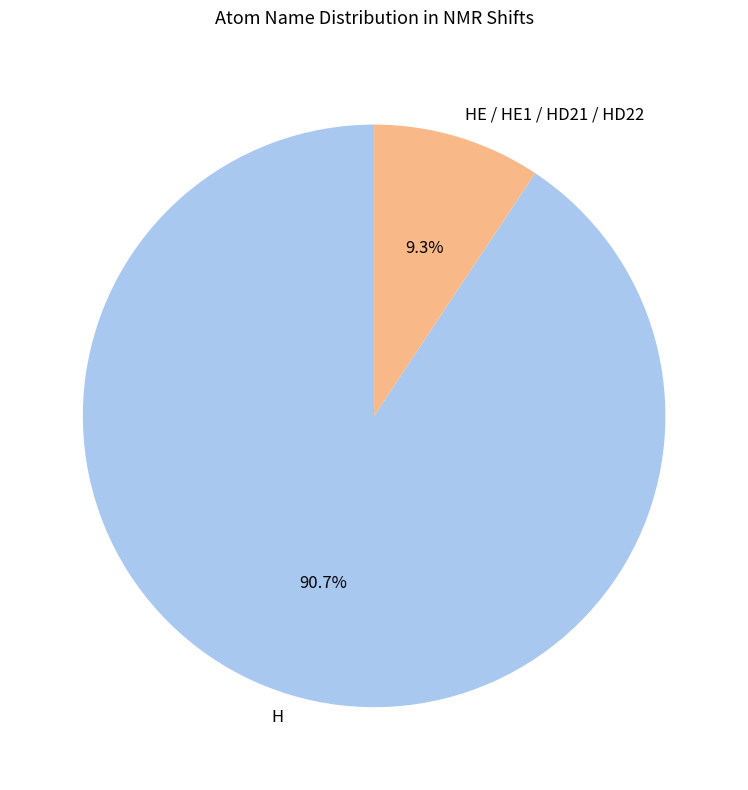

What percentage do H and HE / HE1 / HD21 / HD22 together represent?

100.0%